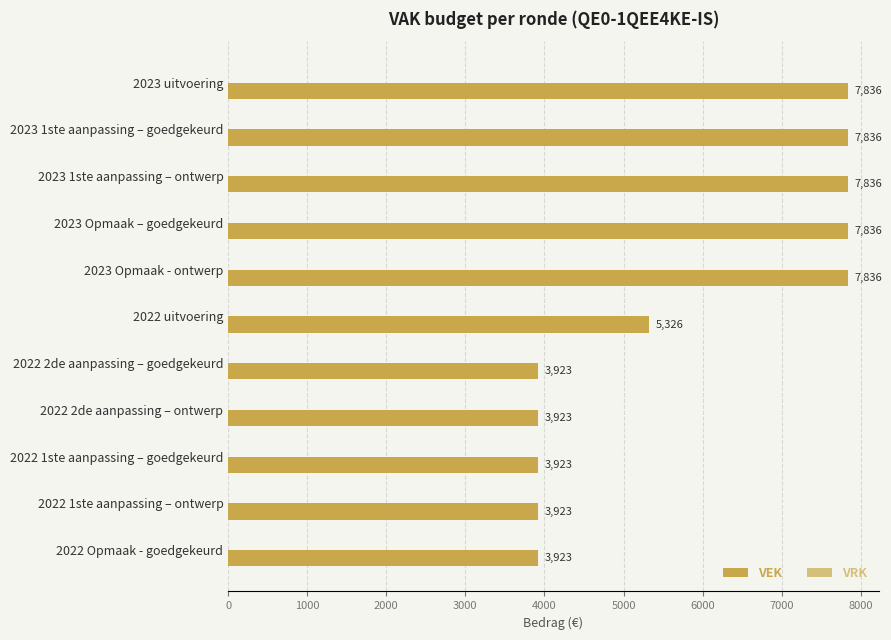

What is the change in value from 2023 Opmaak – goedgekeurd to 2022 2de aanpassing – goedgekeurd?

-3913